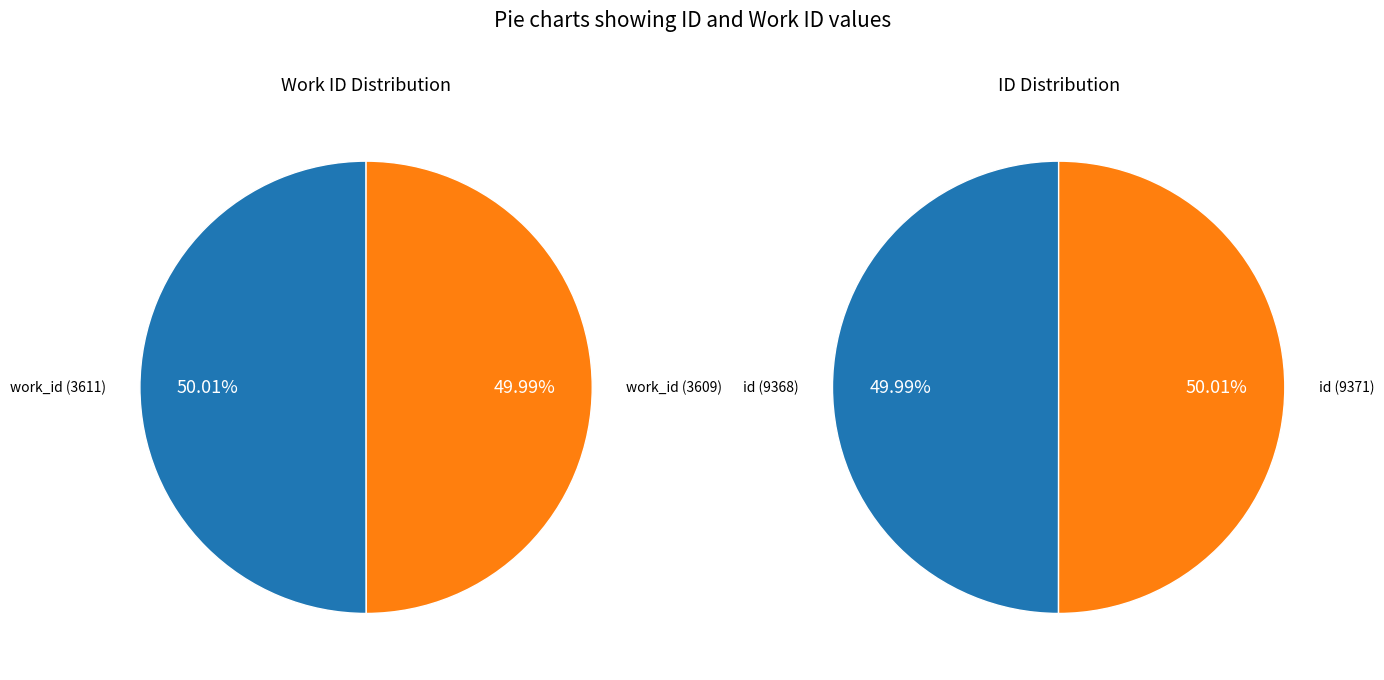

How many segments does this pie chart have?

2